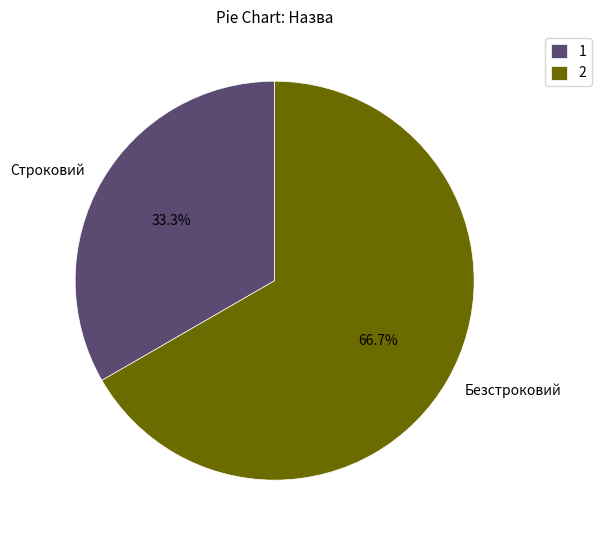

What percentage is NOT represented by Безстроковий?

33.3%